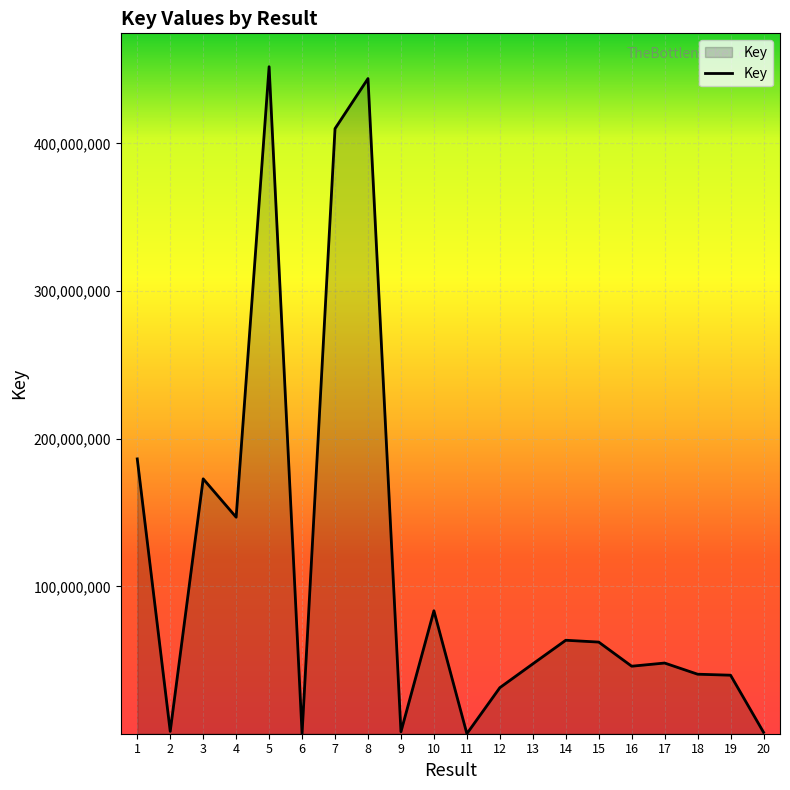

What is the change in value from 6 to 14?

+63300528